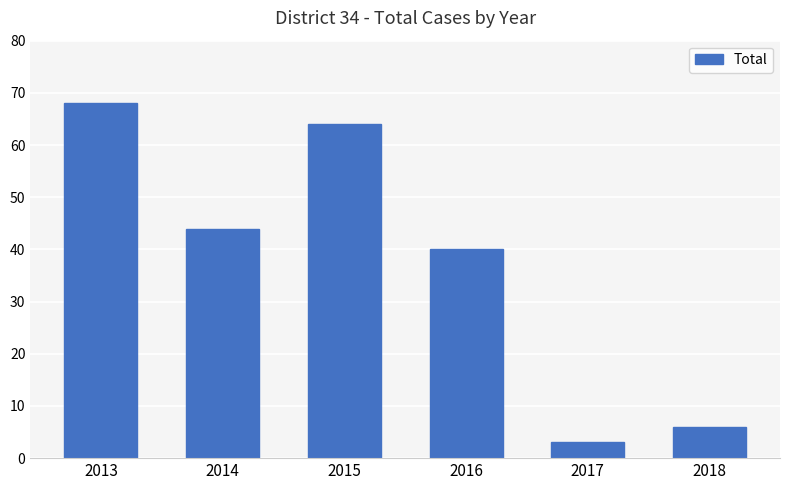

Which label corresponds to the smallest value in the chart?

2017